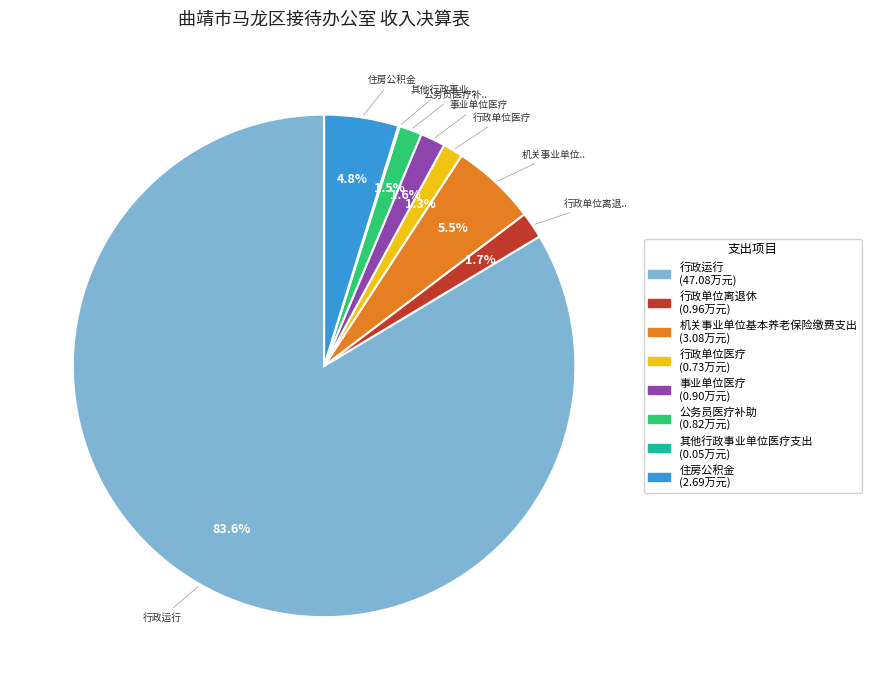

The 事业单位医疗 slice represents 2% of the pie. True or false?

True